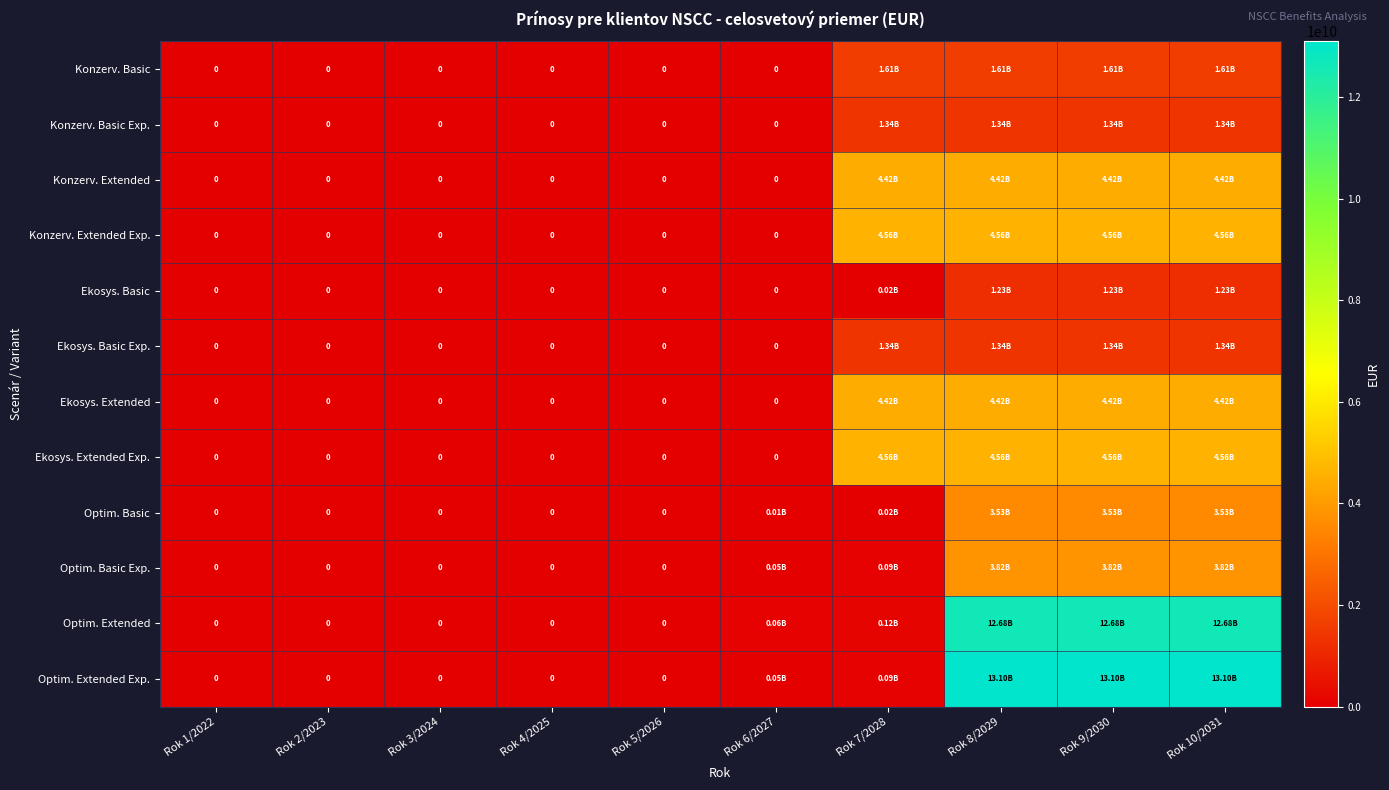

Rank the series by their maximum value, from highest to lowest.

Optim. Extended Exp., Optim. Extended, Konzerv. Extended Exp., Ekosys. Extended Exp., Konzerv. Extended, Ekosys. Extended, Optim. Basic Exp., Optim. Basic, Konzerv. Basic, Konzerv. Basic Exp., Ekosys. Basic Exp., Ekosys. Basic